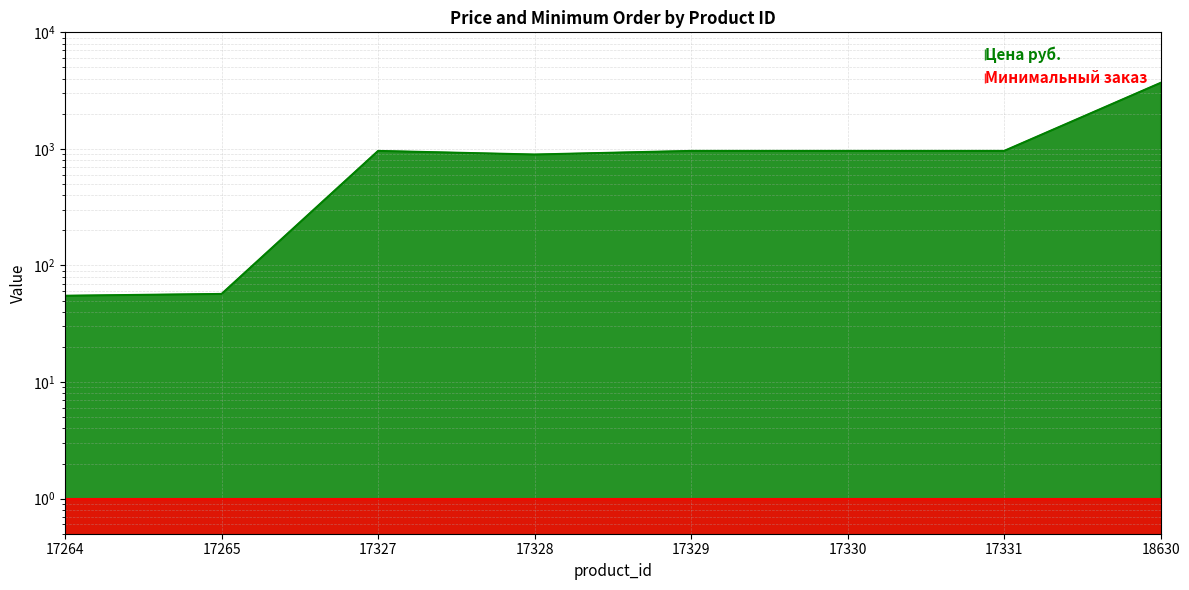

What is the maximum value shown in the chart?

3687